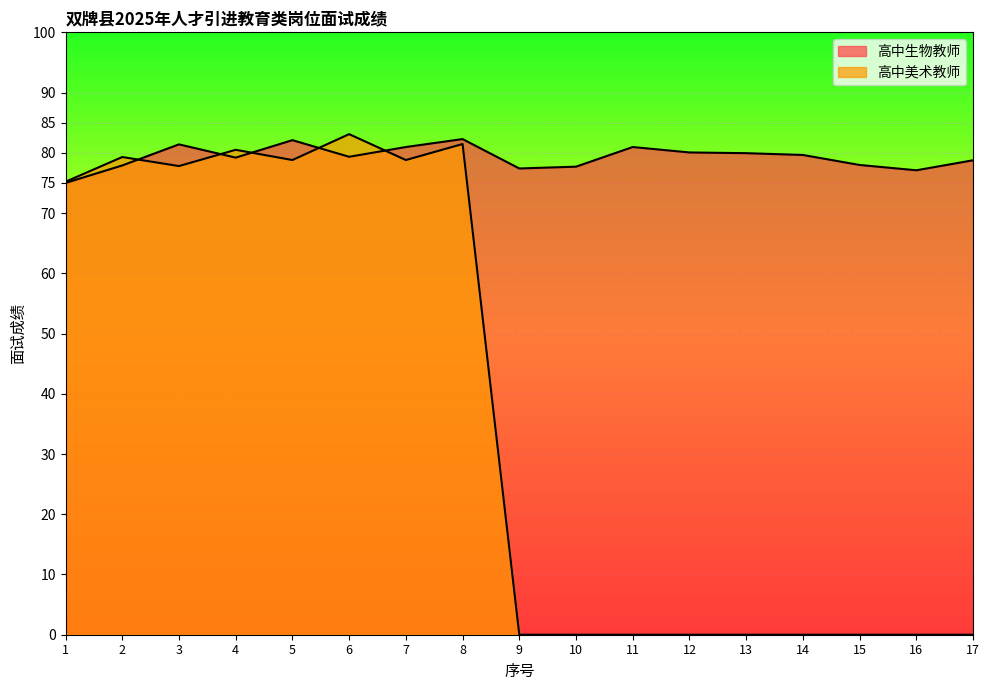

At which label is 高中美术教师 closest to 41?

1